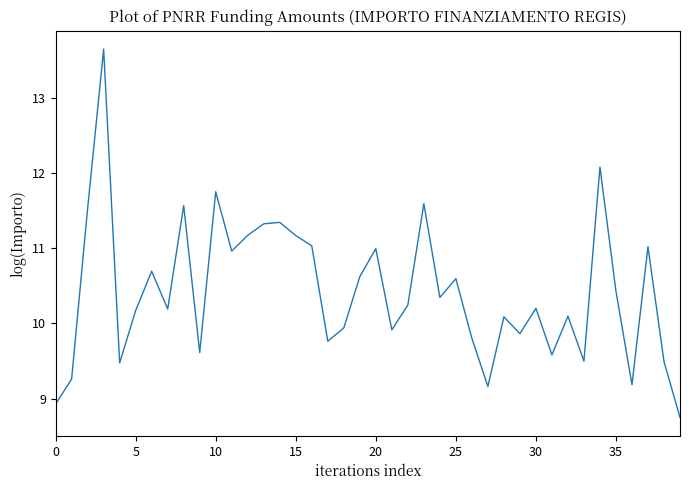

What is the maximum value shown in the chart?

13.7